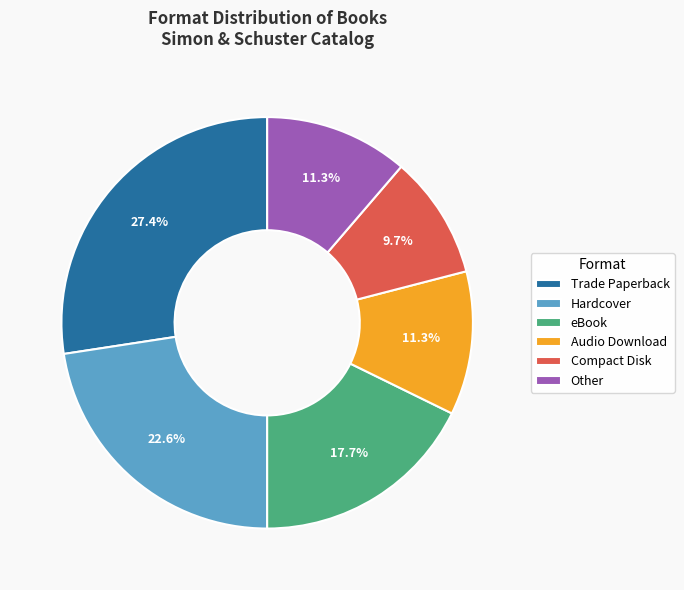

Does eBook represent more than half of the total?

No